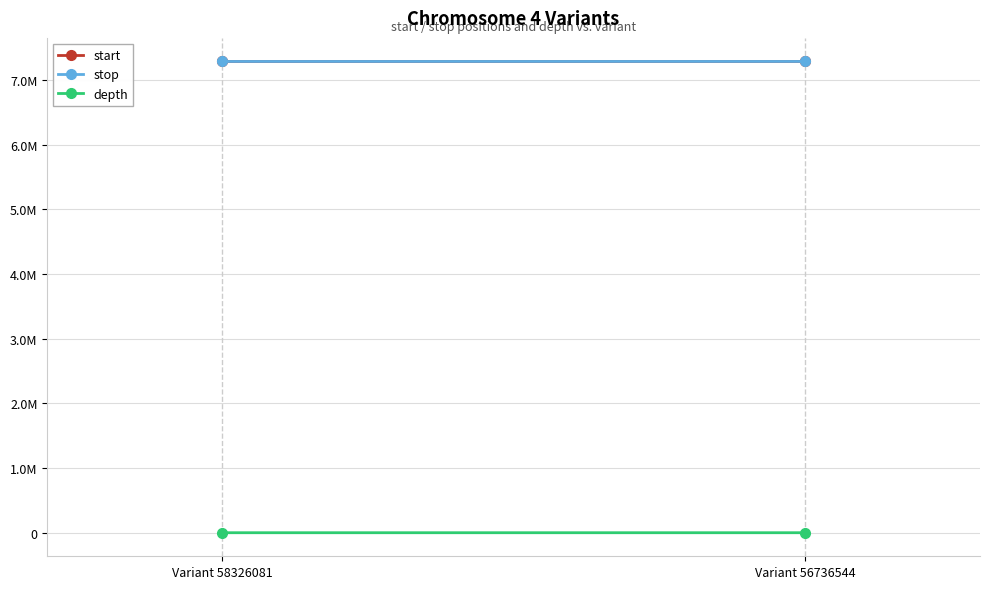

What is the spread (max minus min) of values at Variant 56736544?

7290078